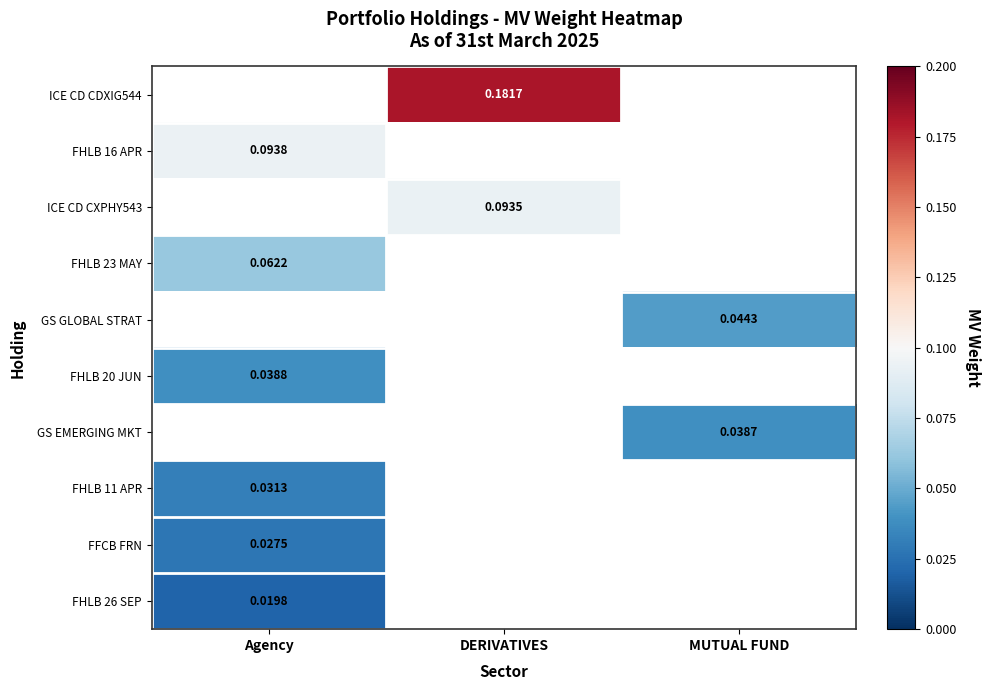

Is the value of GS EMERGING MKT at MUTUAL FUND greater than the value of ICE CD CDXIG544 at DERIVATIVES?

No